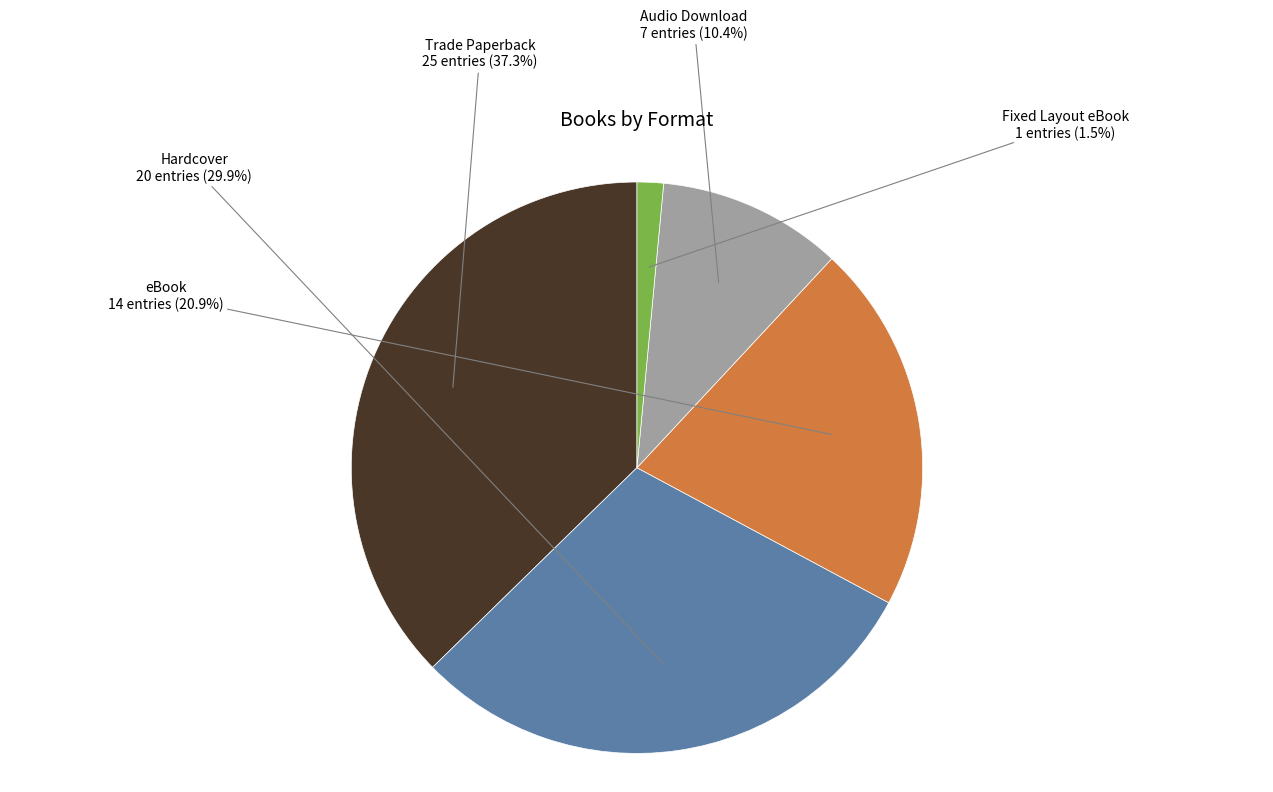

To the nearest percent, what percentage of the pie is Trade Paperback?

37%